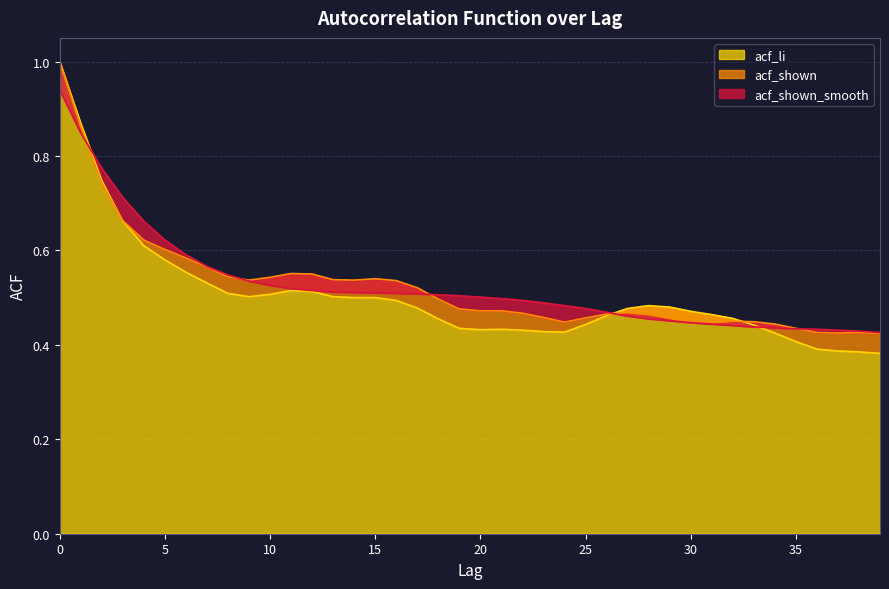

True or false: acf_shown has a value of 0.5 at 9.

True